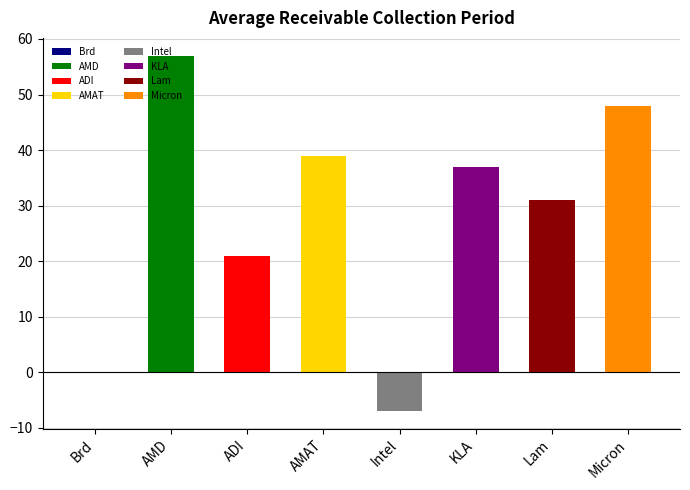

What is the label of the 3rd bar from the left?

Analog Devices Inc.